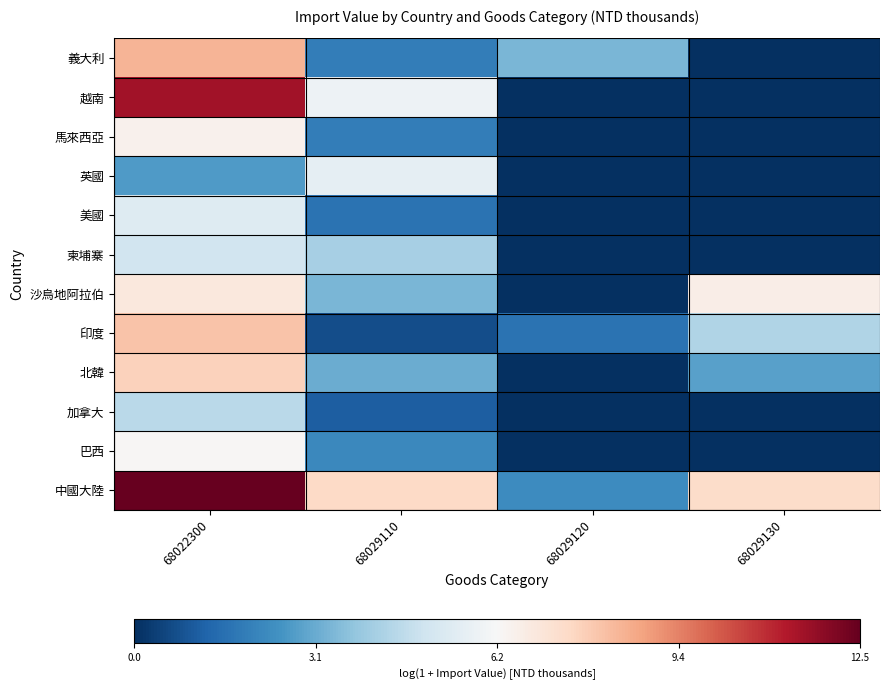

What is the total value across all series at 68022300?

85.4